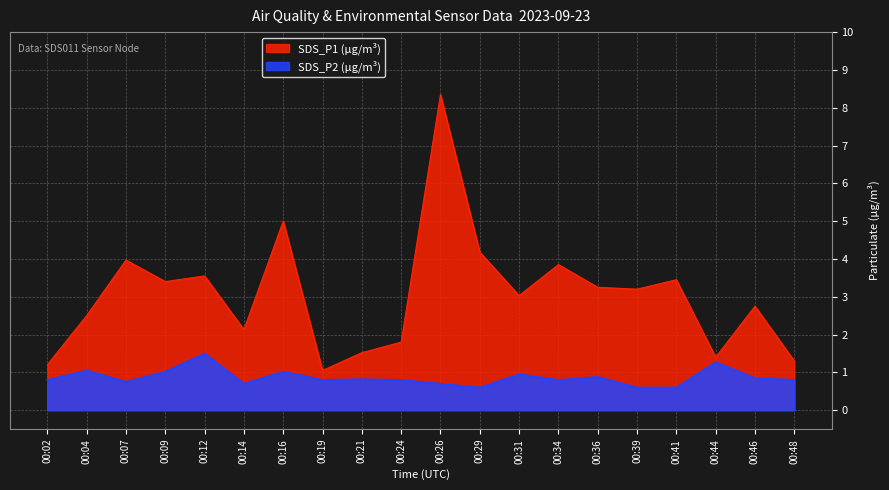

What is the lowest value of the SDS_P1 (µg/m³) series?

1.1